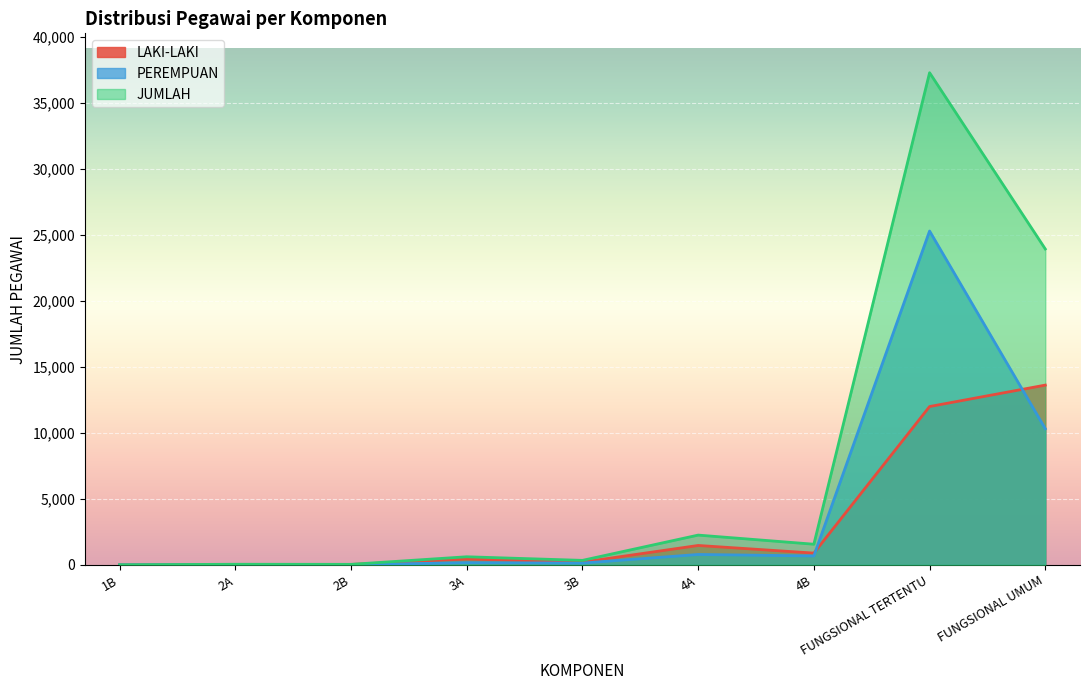

Between 4A and 4B, which series saw the biggest shift?

JUMLAH